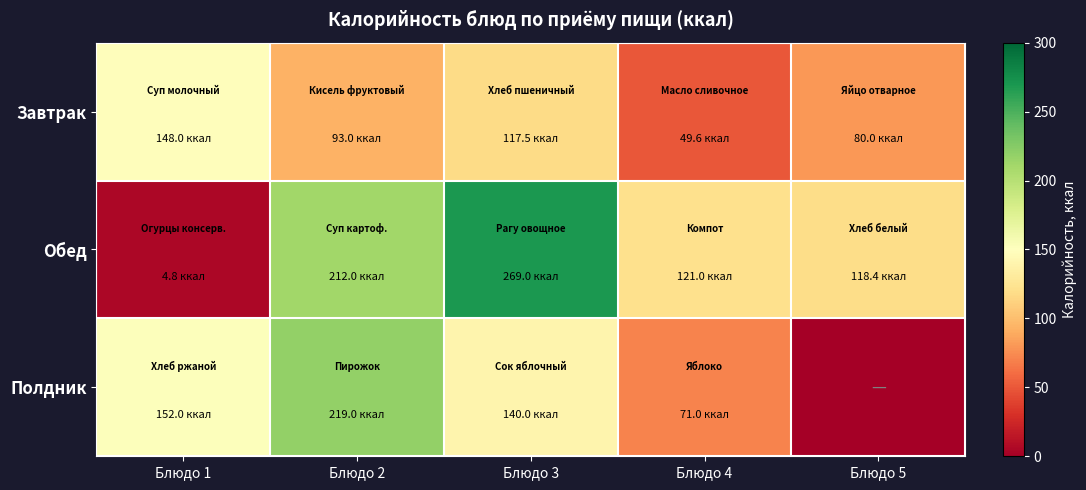

Rank the series at Блюдо 4 from highest to lowest value.

Обед, Полдник, Завтрак